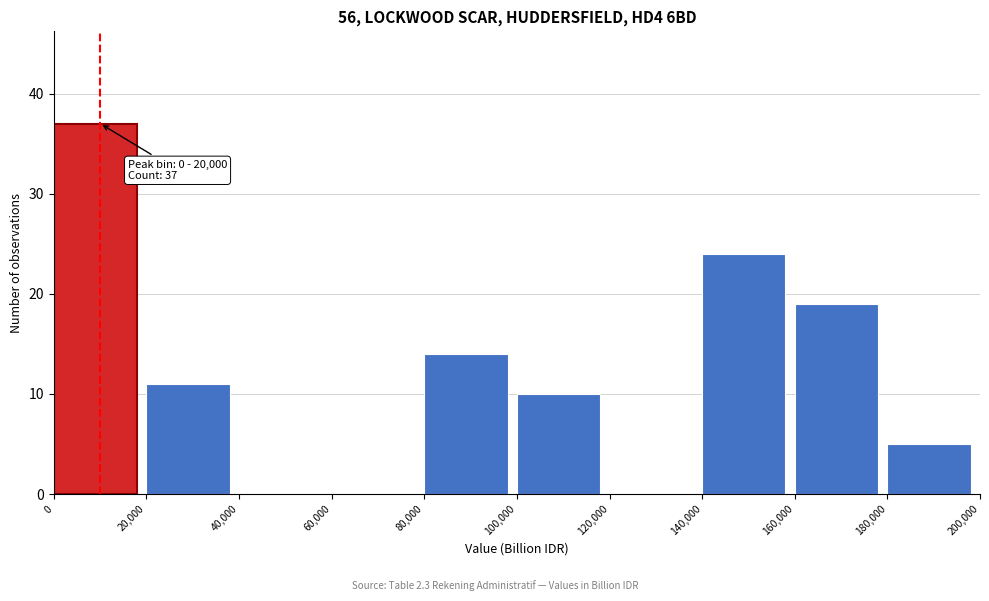

Which range on the x-axis has the tallest bar?

0 to 20,000